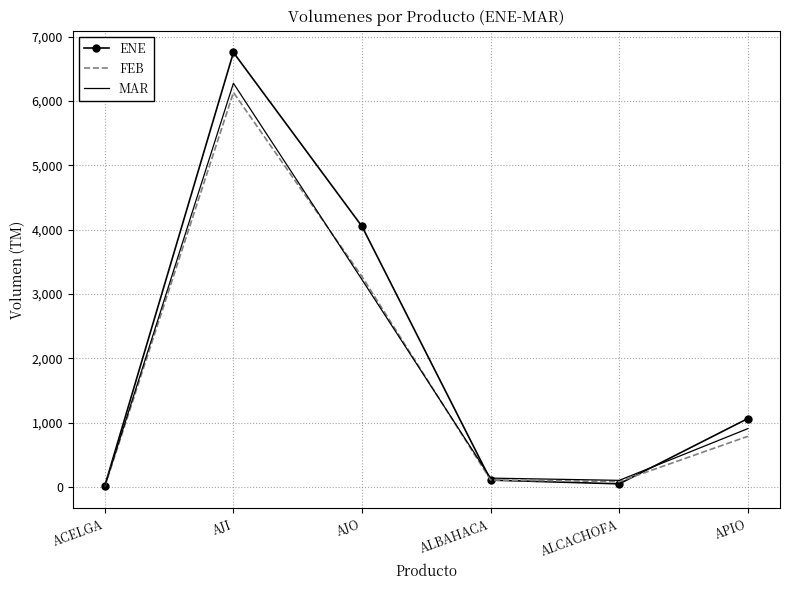

At which category does the chart reach its peak across all series?

AJI